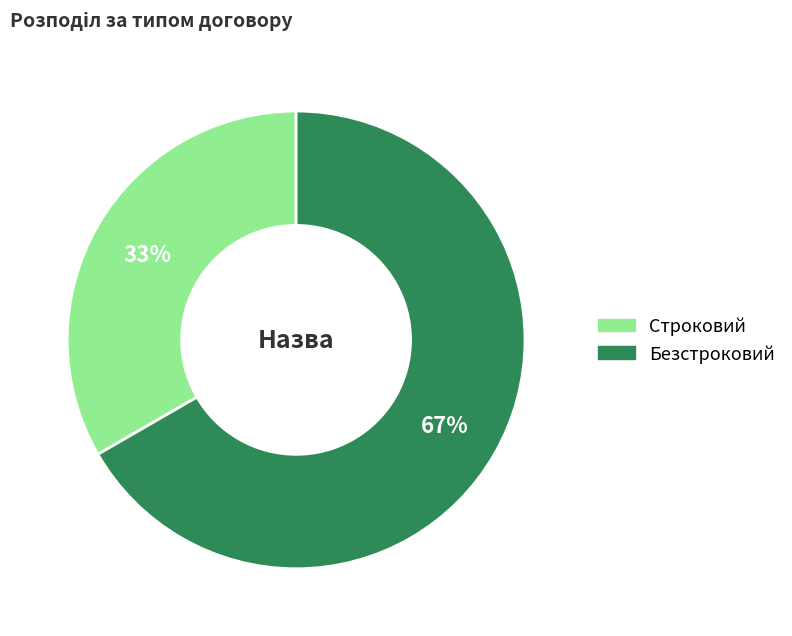

What percentage is the Строковий slice, to the nearest percent?

33%